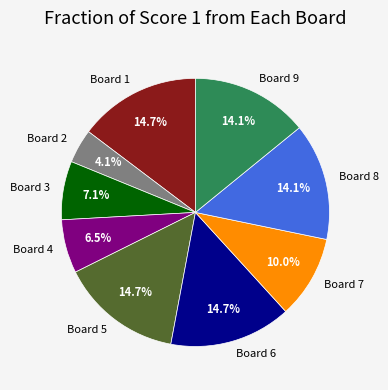

Does Board 4 represent more than half of the total?

No